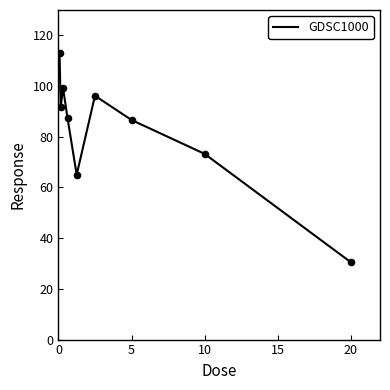

What is the smallest value displayed?

30.5